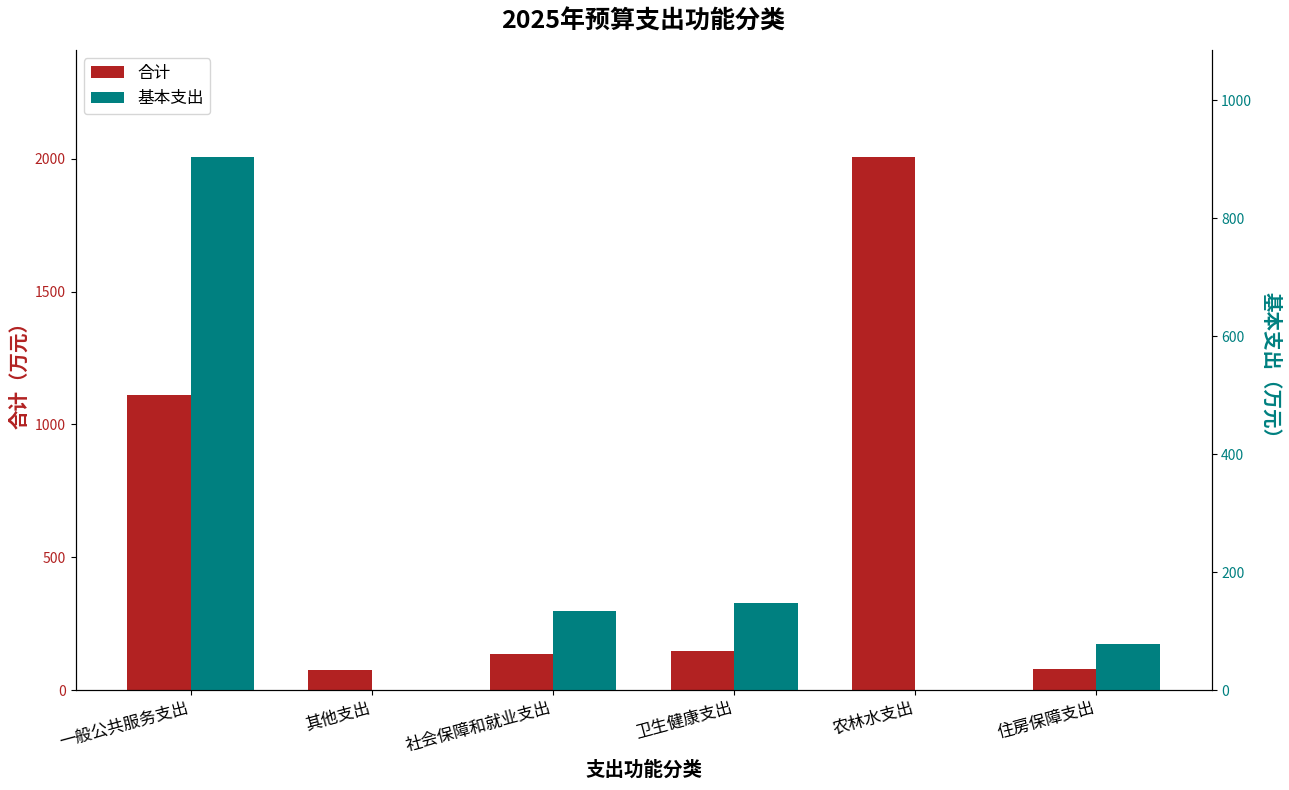

What is the value of the 合计 bar at the 3rd from the left?

134.9